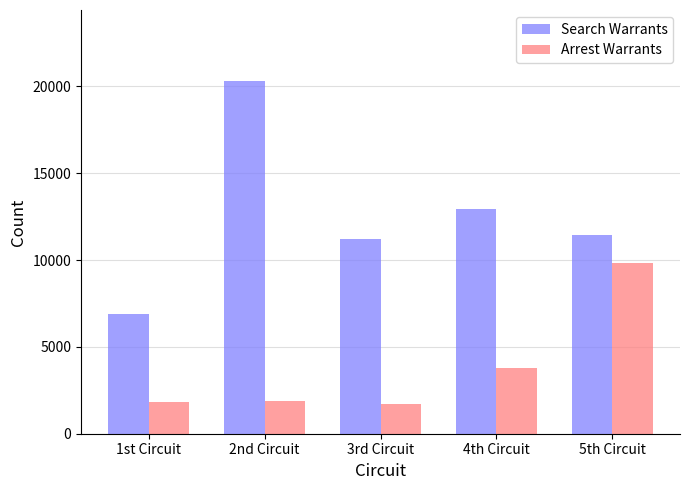

Count the number of data series in this chart.

2